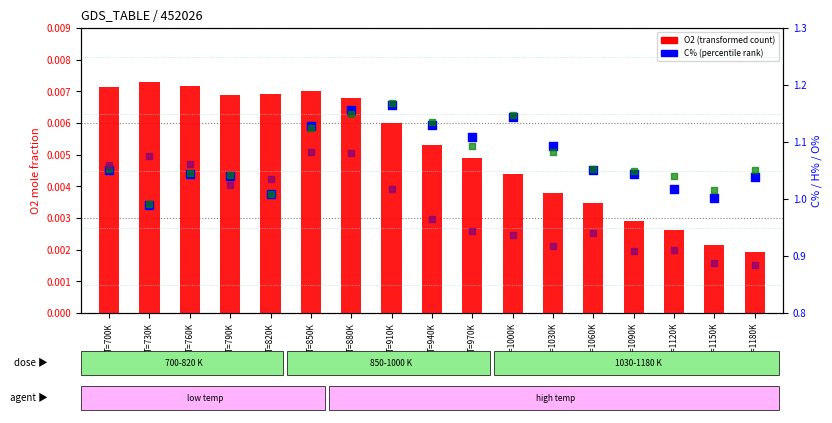

Which series has the largest Y range (max minus min)?

O%